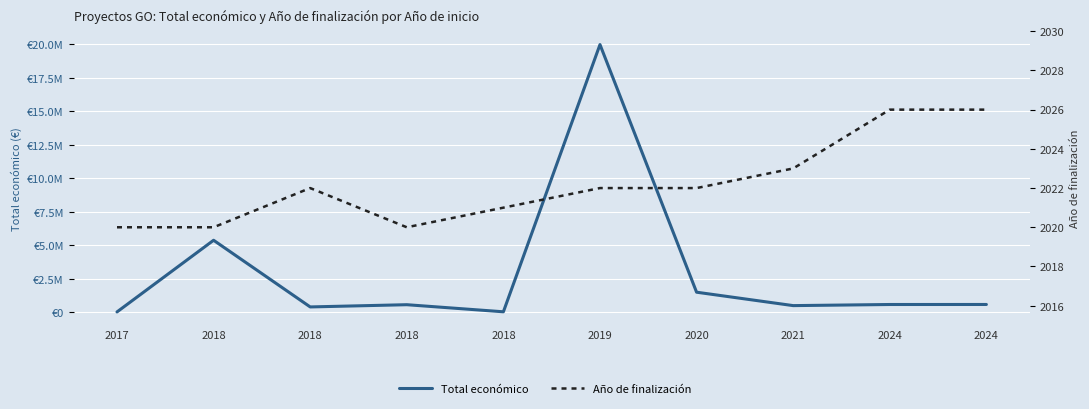

Does the chart display data point markers on the line(s)?

No